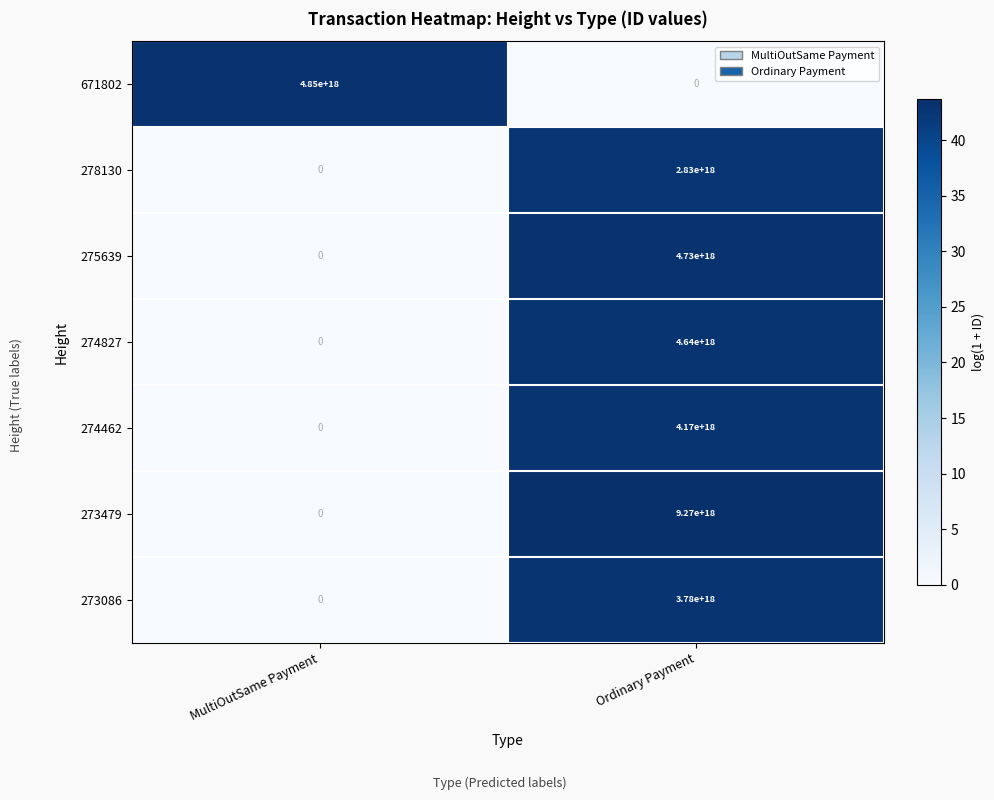

At which label is 278130 closest to 1415000000000000000?

MultiOutSame Payment